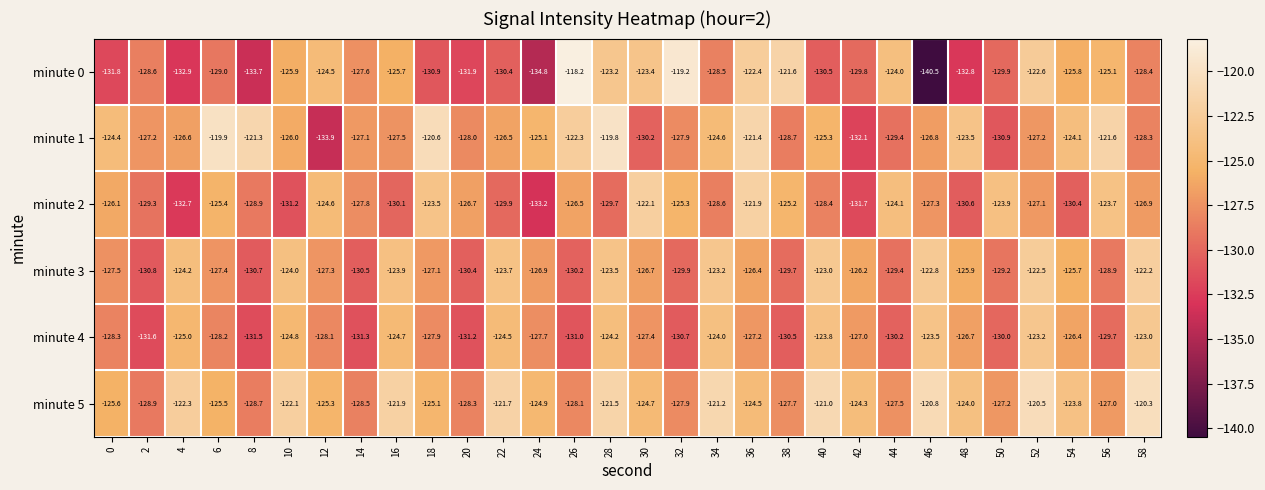

List the labels in order of minute 3 value, smallest first.

2, 8, 14, 20, 26, 32, 38, 44, 50, 56, 0, 6, 12, 18, 24, 30, 36, 42, 48, 54, 4, 10, 16, 22, 28, 34, 40, 46, 52, 58